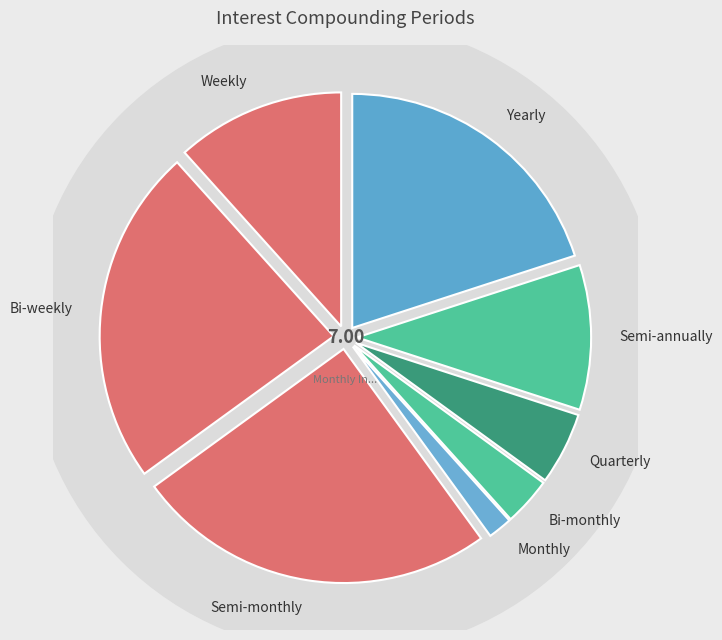

Does any single category account for the majority?

No